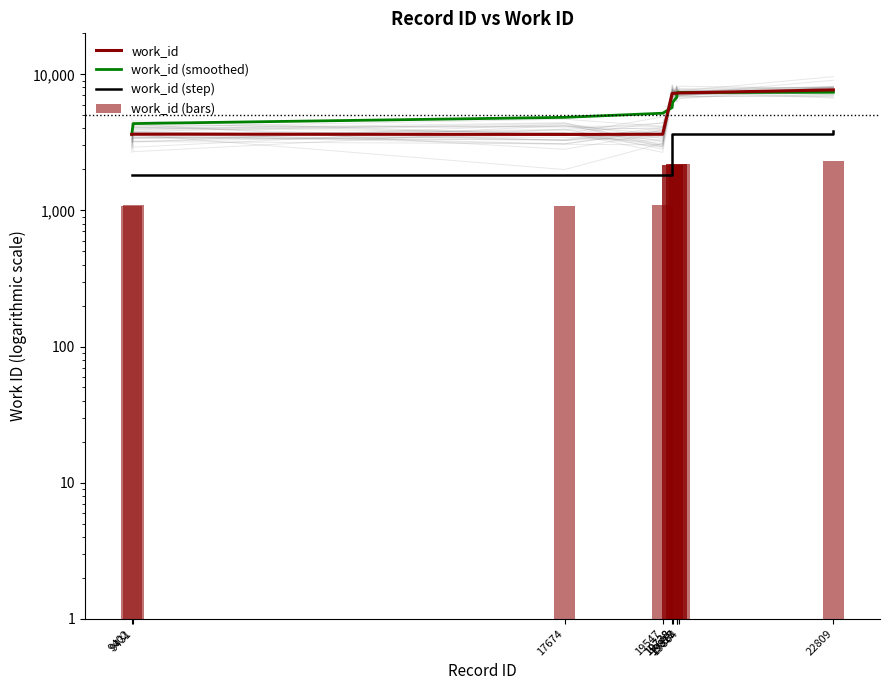

What is the difference between the work_id (bars) values at 19818 and 22809?

124.2